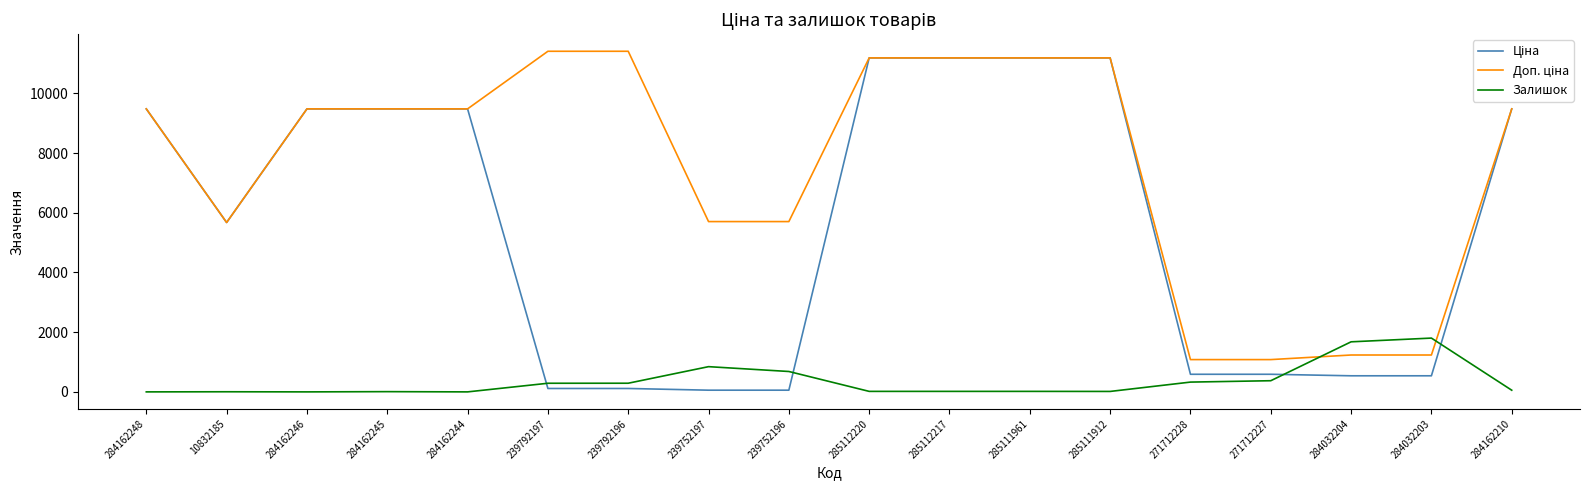

What is the greatest value displayed?

11410.0